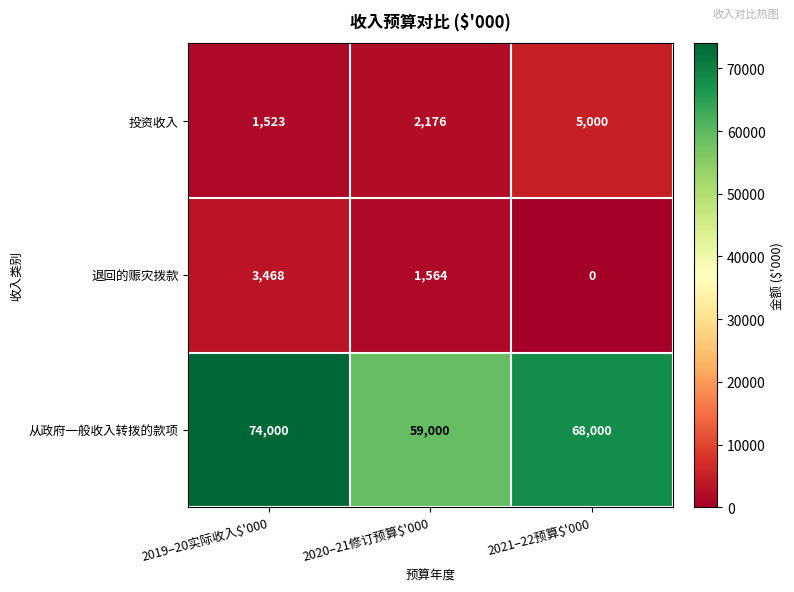

Rank the series at 2020–21修订预算$'000 from highest to lowest value.

从政府一般收入转拨的款项, 投资收入, 退回的赈灾拨款